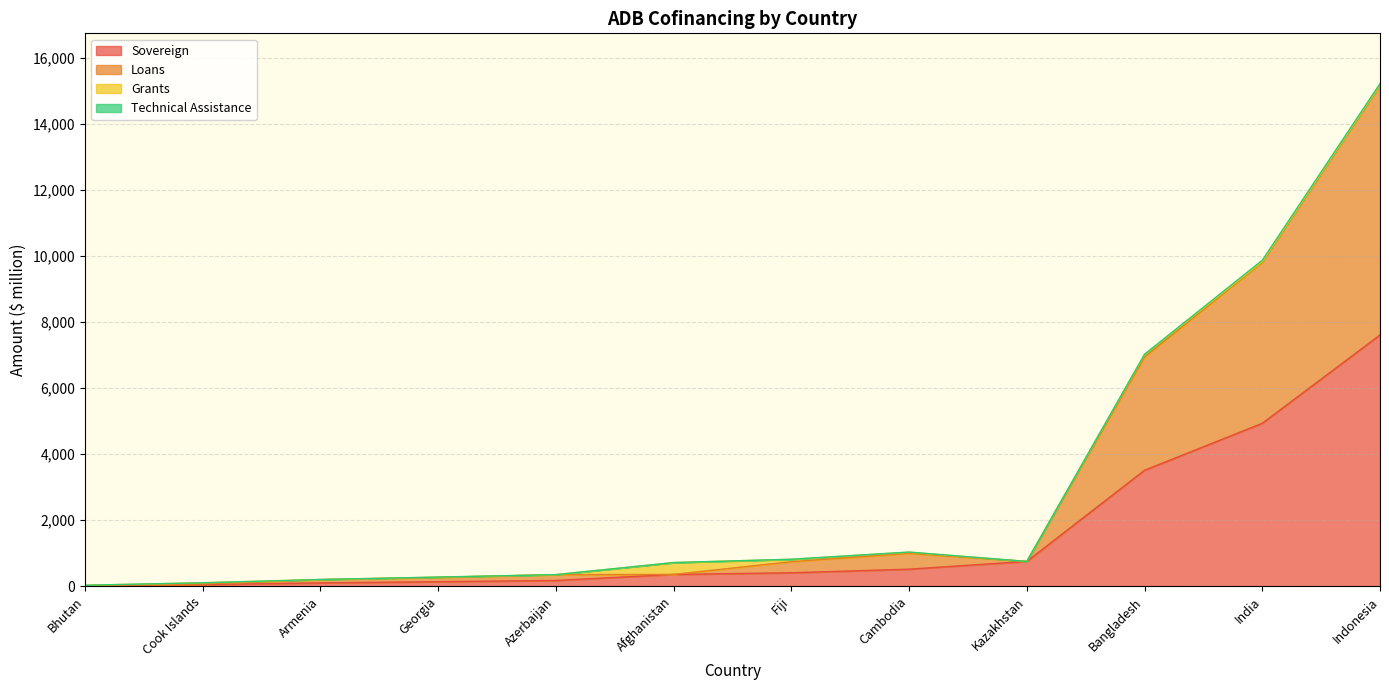

Which series changed the most between Bhutan and Cambodia?

Sovereign